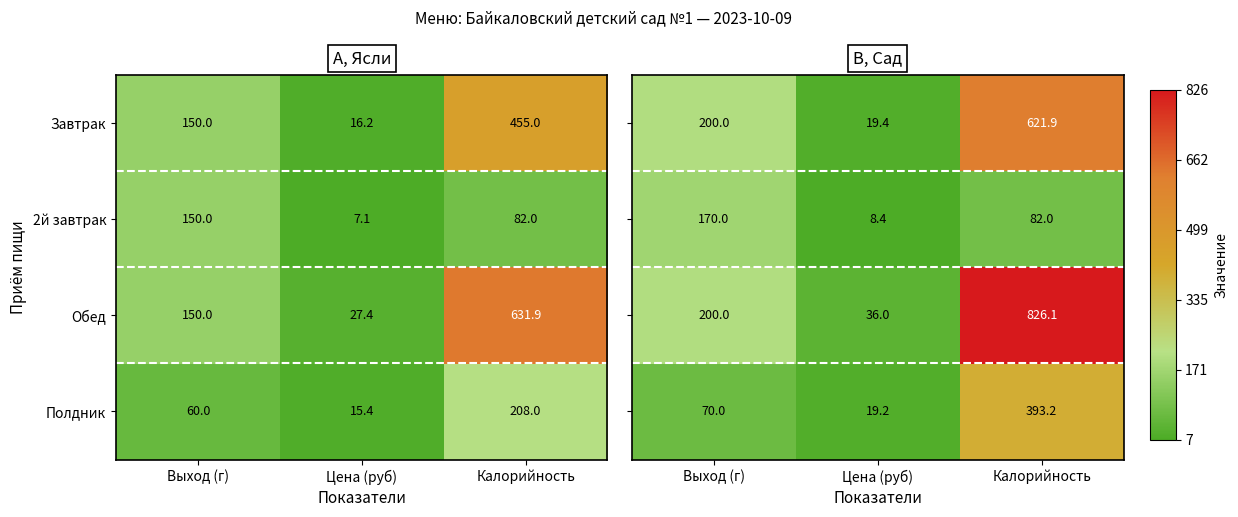

At which label does 2й завтрак first exceed 82?

Выход (г)